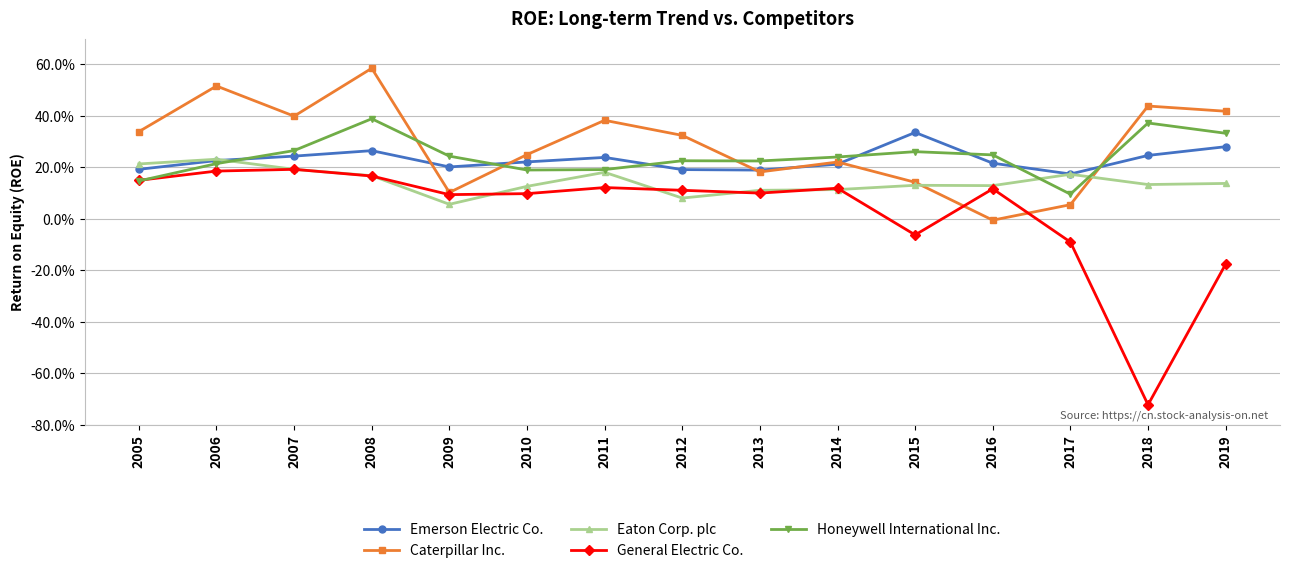

What is the value of the Honeywell International Inc. point at the 11th from the left?

0.3